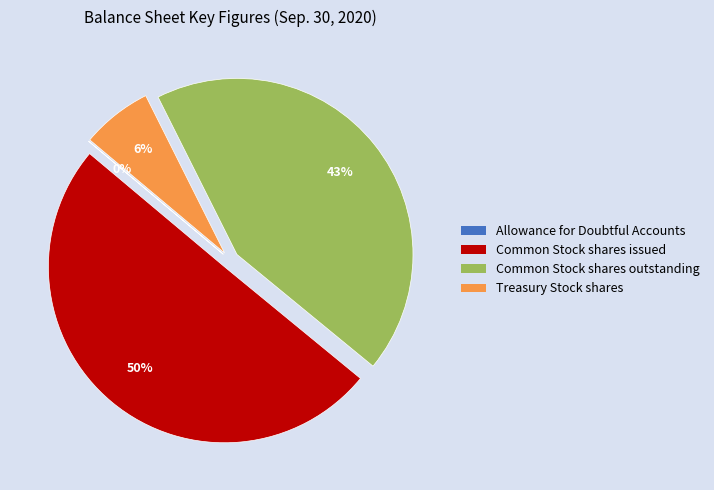

What percentage is the Common Stock shares outstanding slice, to the nearest percent?

43%